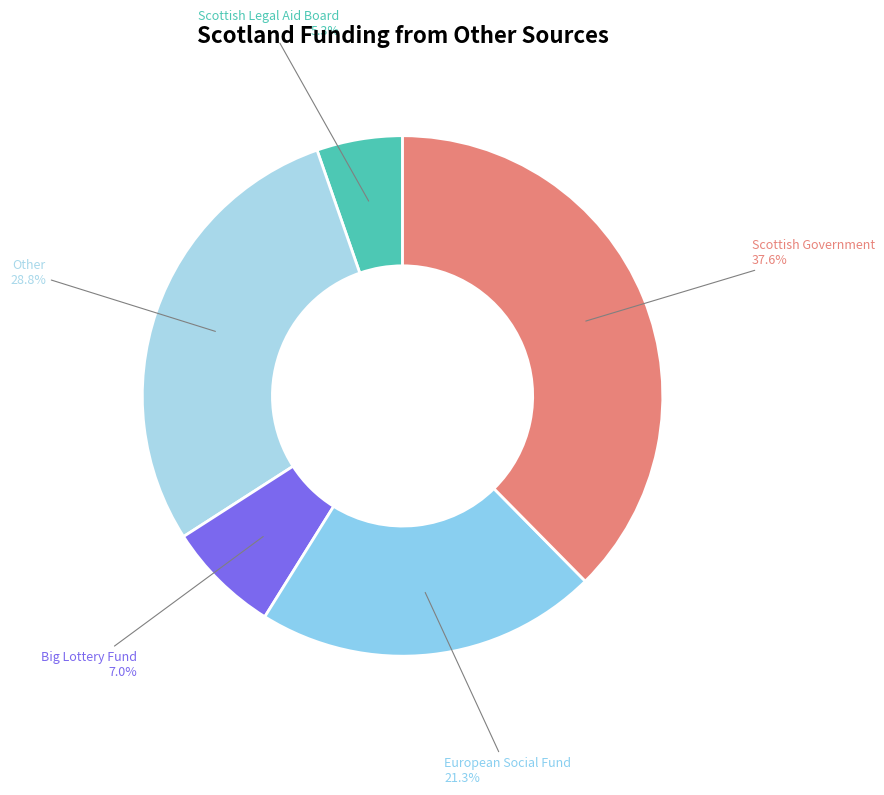

Which has a higher value, Scottish Legal Aid Board or Other?

Other